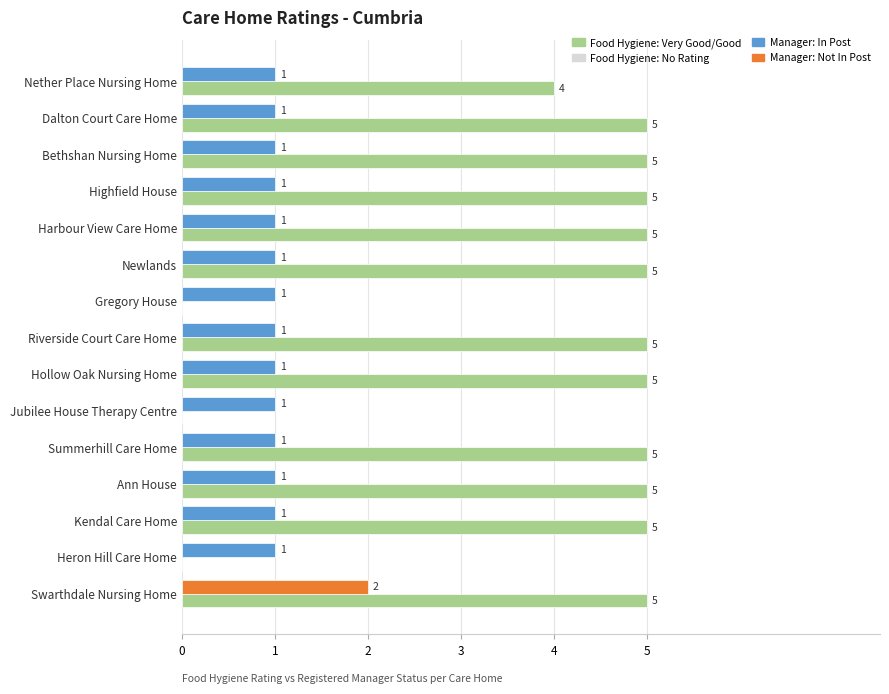

What is the greatest value displayed?

5